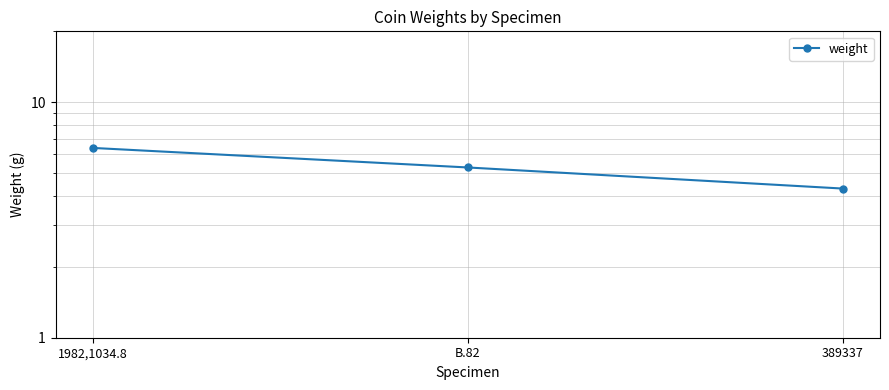

What is the approximate value at 389337?

4.3